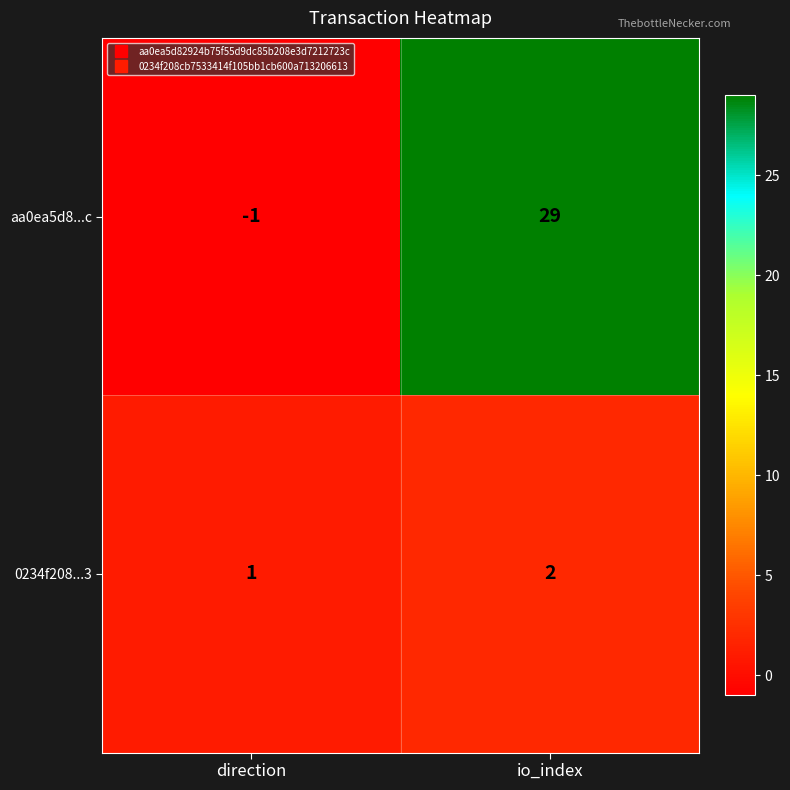

Where is aa0ea5d8...c nearest to the value 14?

direction